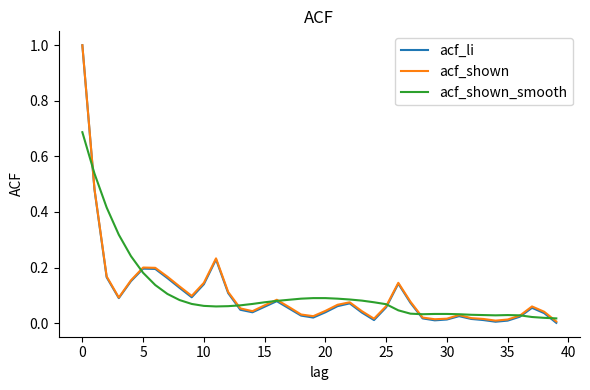

What is the maximum value shown in the chart?

1.0